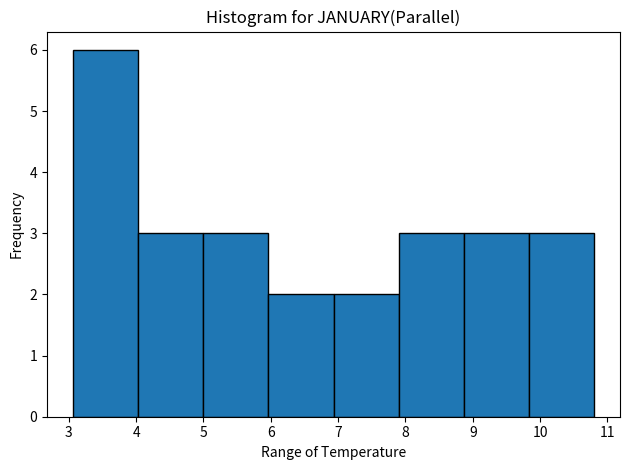

What is the height of the bar covering 6.9 to 7.9 on the x-axis? Neither the bar edges nor the heights are printed on the chart, so give them approximately, as read against the axes.

2